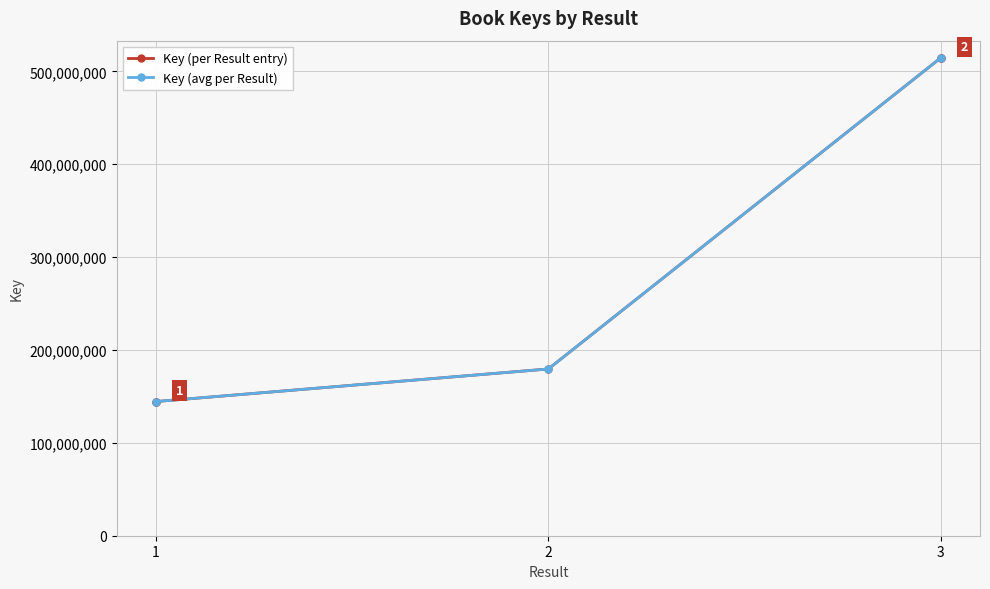

What is the lowest value of the Key (avg per Result) series?

144484621